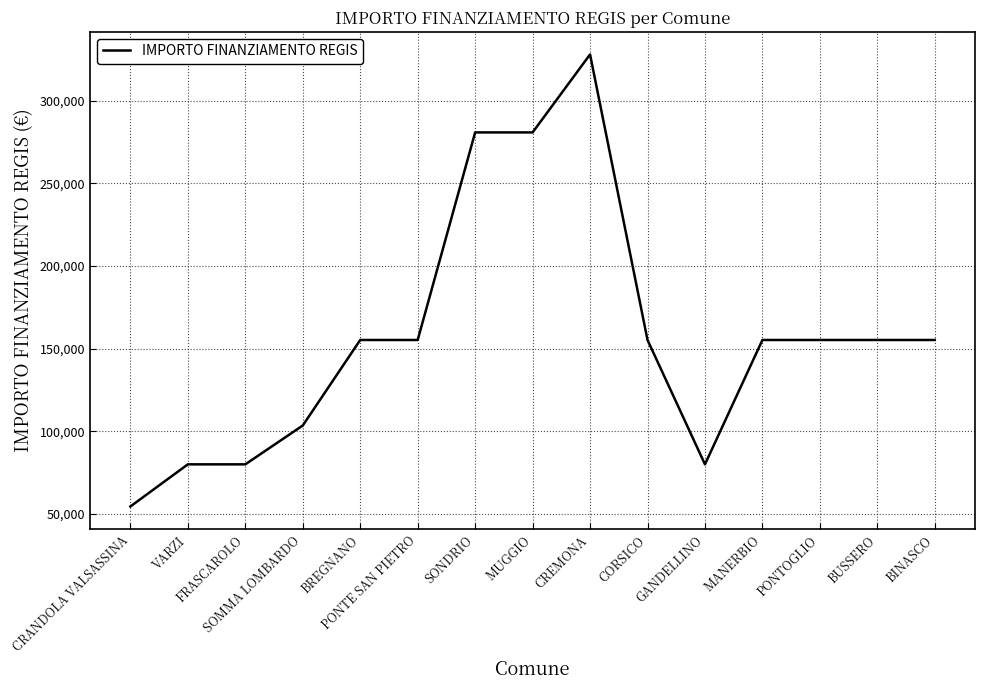

What is the difference between the values at MANERBIO and VARZI?

75312